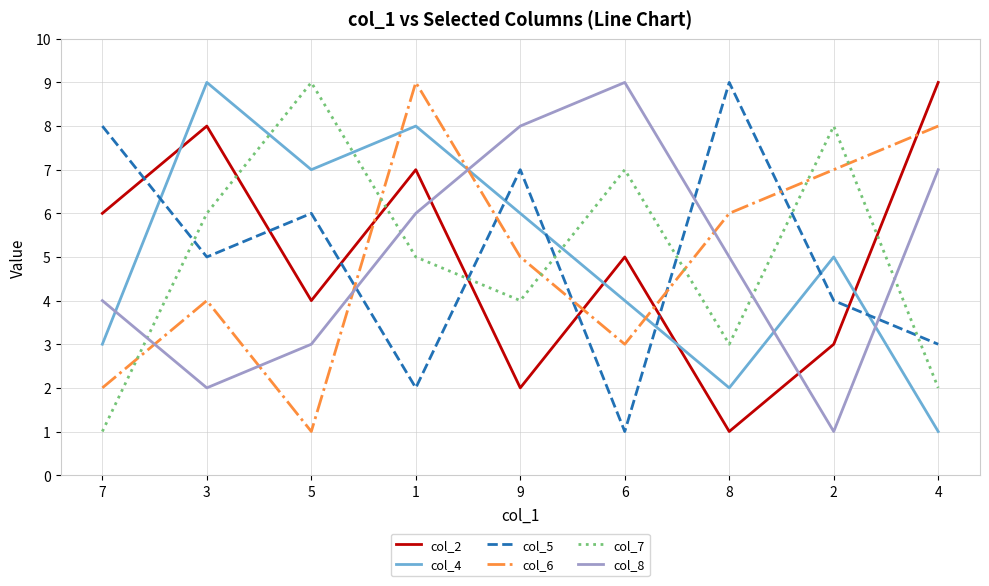

What is the maximum value shown in the chart?

9